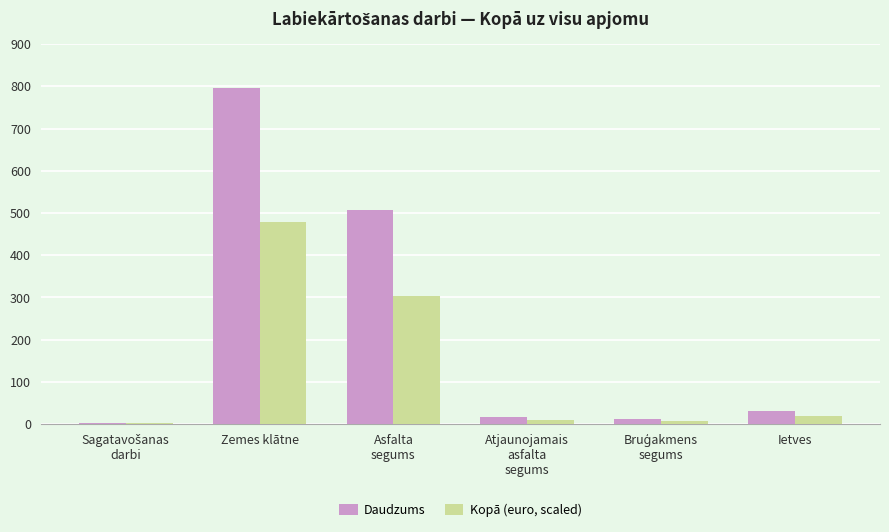

Where does the Daudzums series first go above 30?

Zemes klātne